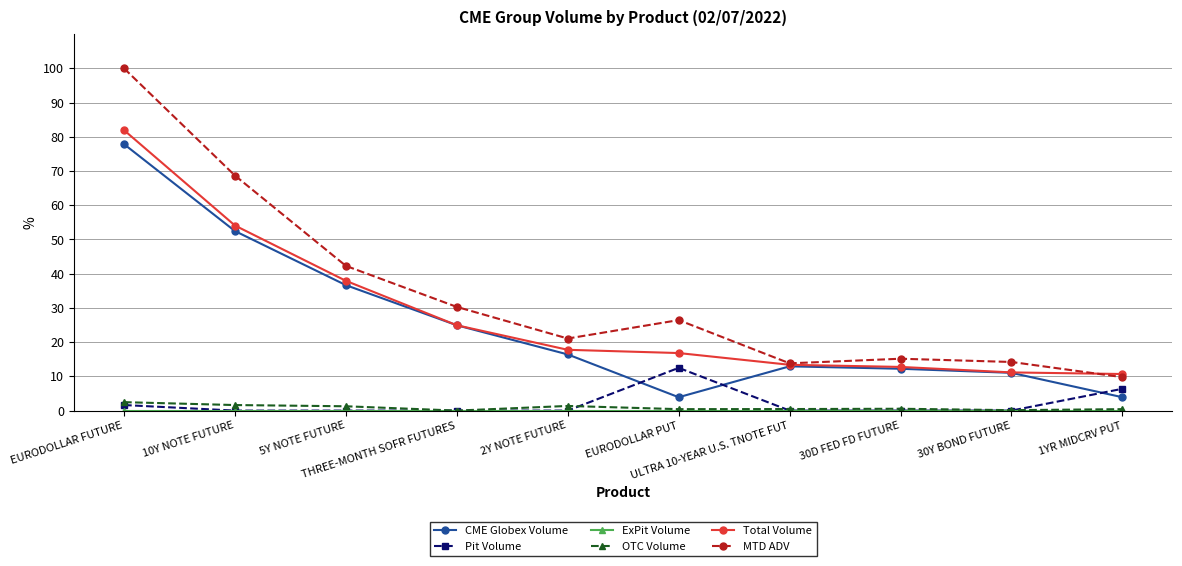

What is the label of the 5th point from the right?

EURODOLLAR PUT